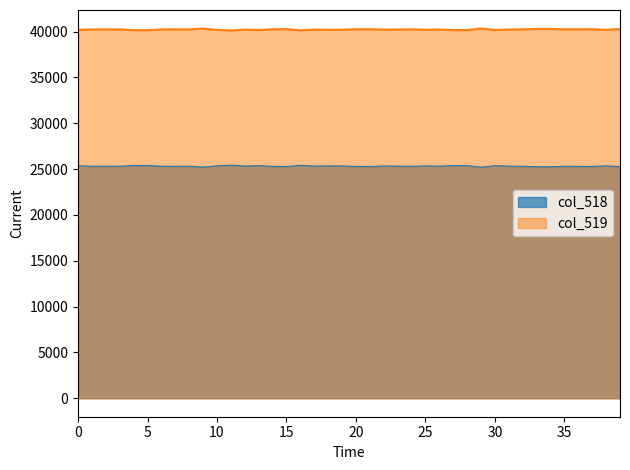

Which has a higher value, 31575 or 31551?

31575